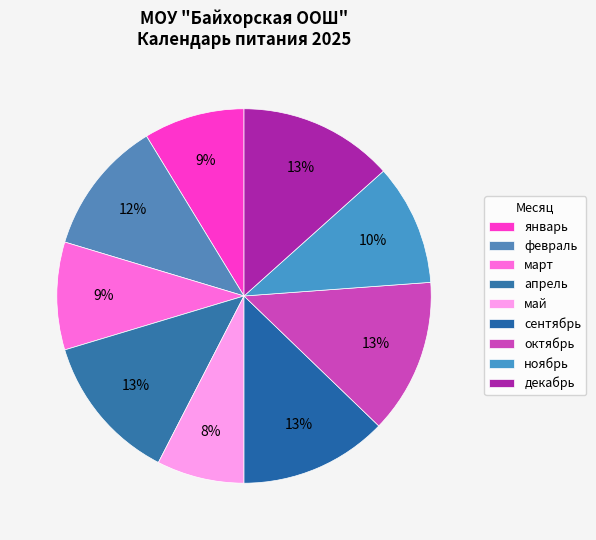

Is февраль the majority of the pie?

No